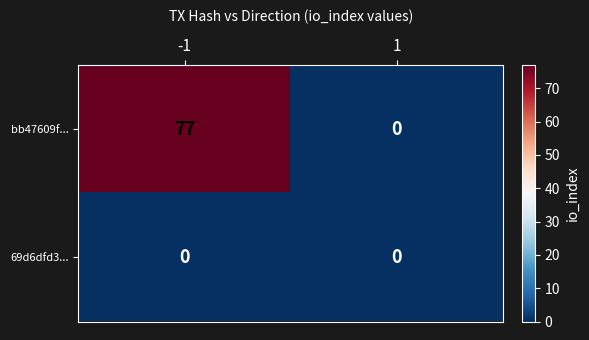

What is the difference between the maximum and minimum values in the bb47609f... series?

77